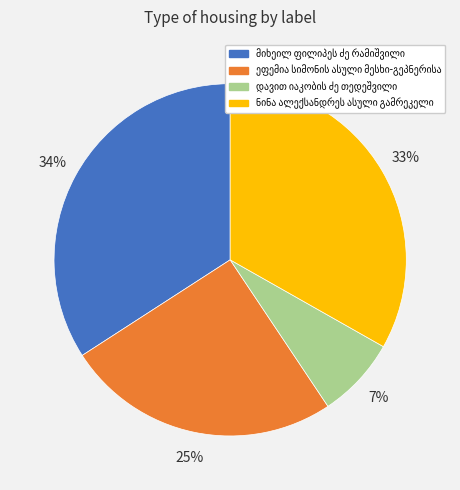

Is there any slice that represents more than half of the pie?

No